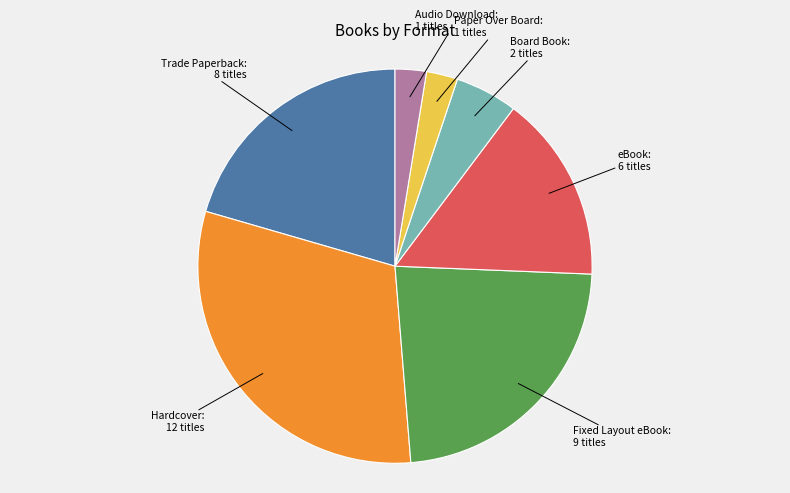

Is there any slice that represents more than half of the pie?

No